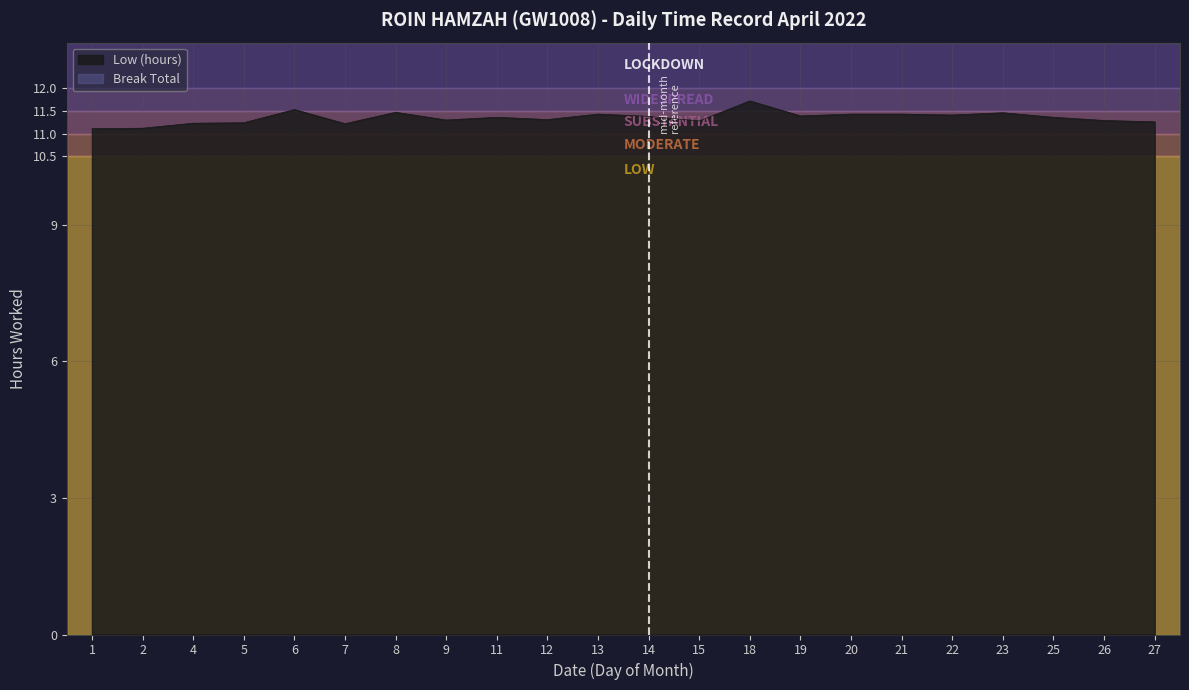

Does the chart have visible grid lines?

Yes